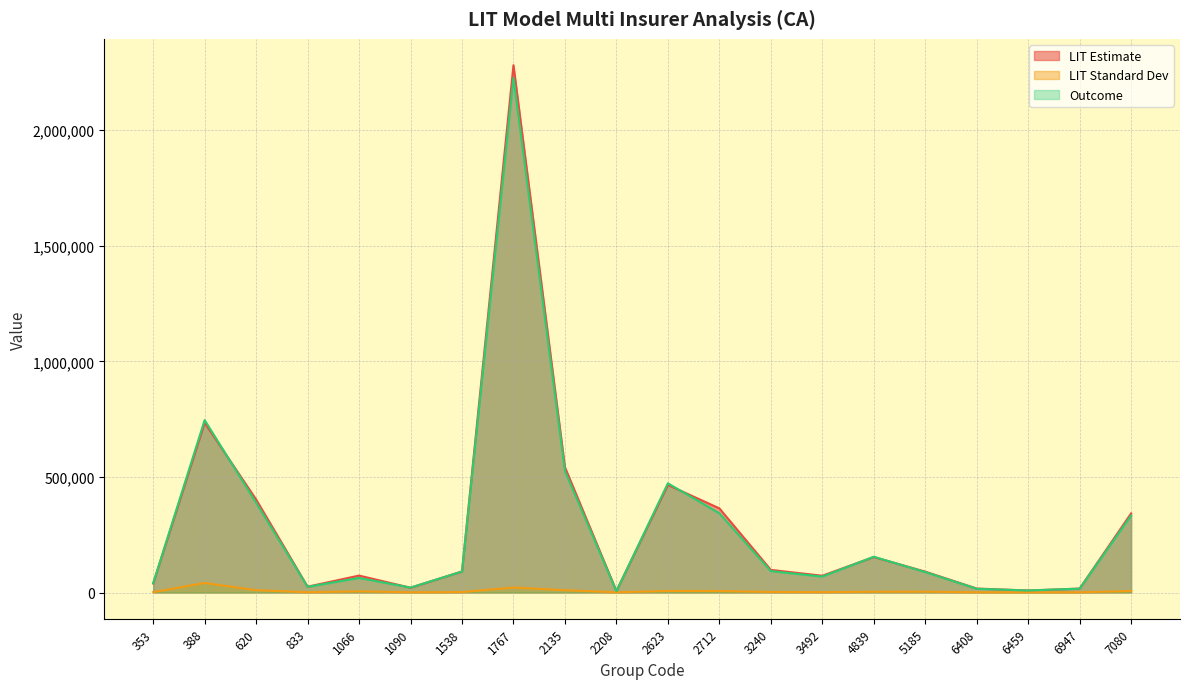

Is it true that LIT Estimate equals 494139 at 7080?

False